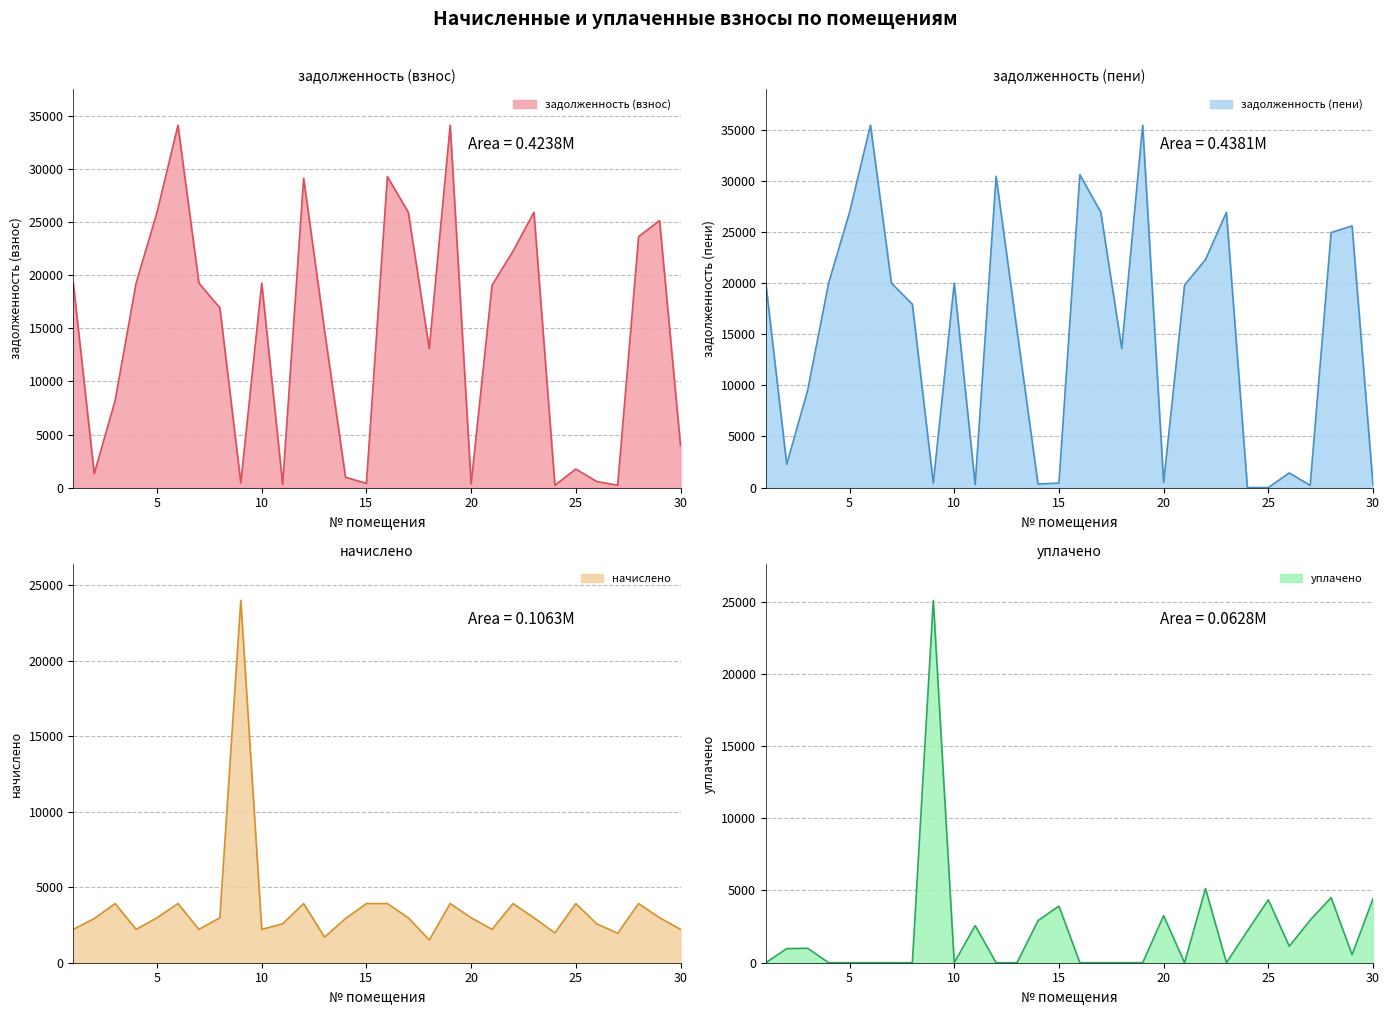

The задолженность (пени) series shows 0.4 at 24. True or false?

False